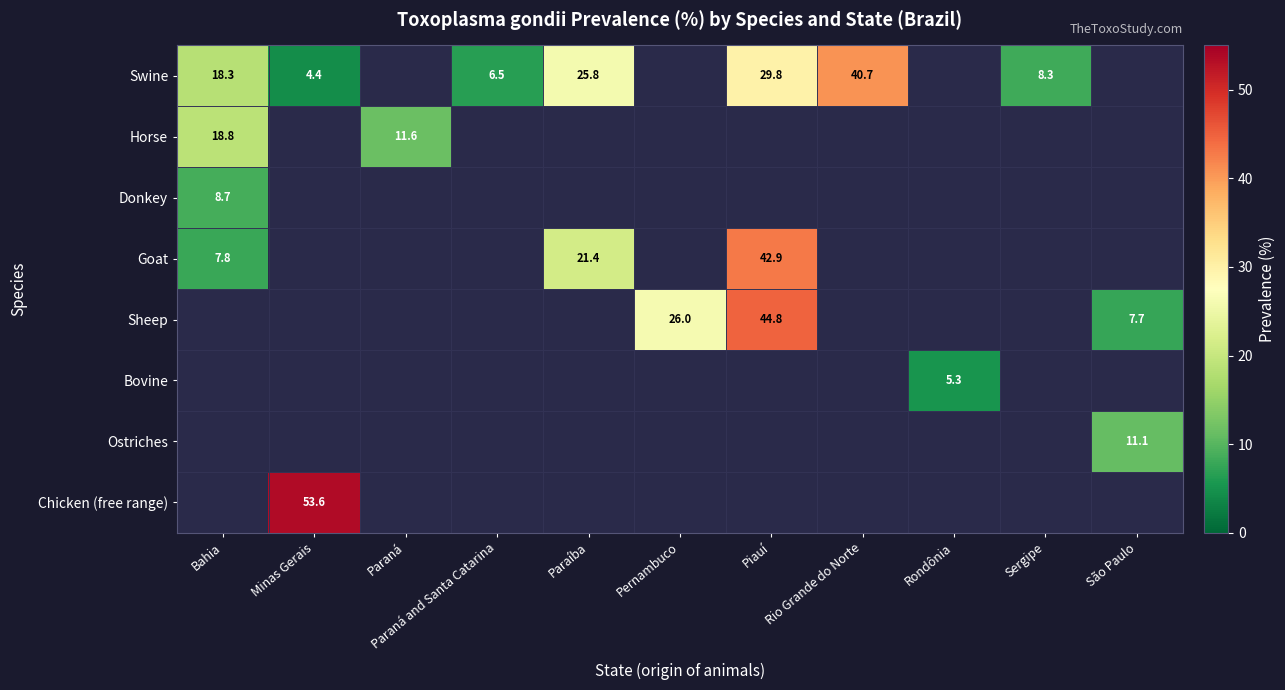

What is the minimum value shown in the chart?

4.4